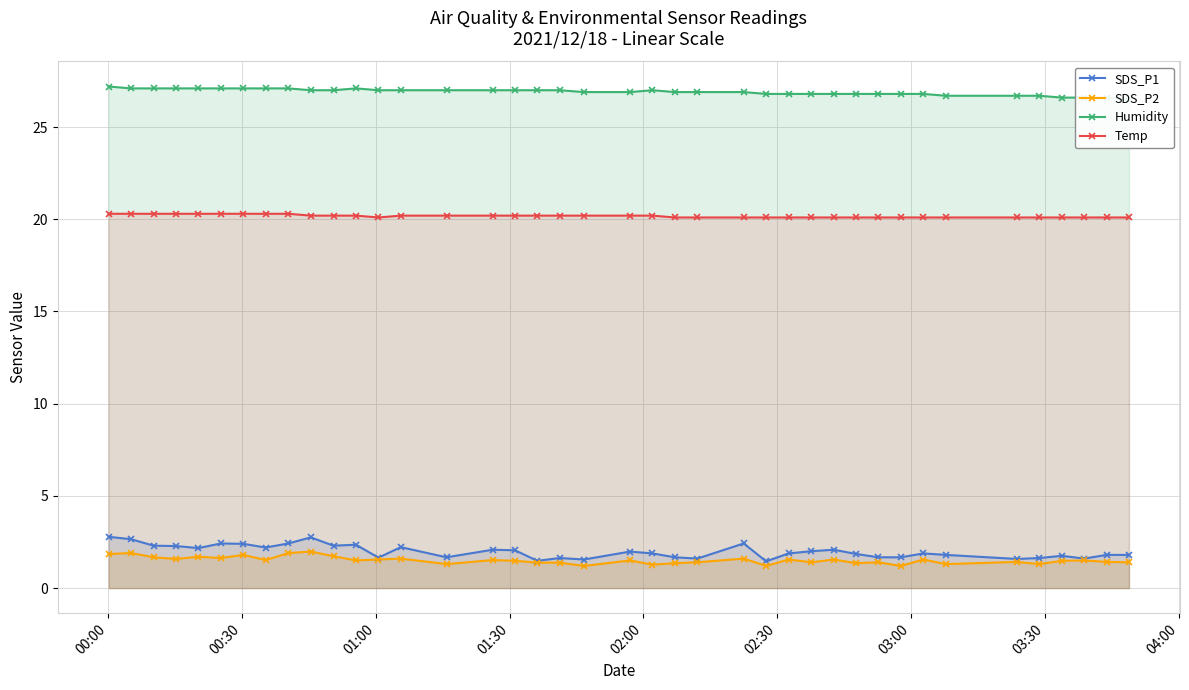

Rank the series by their maximum value, from highest to lowest.

Humidity, Temp, SDS_P1, SDS_P2